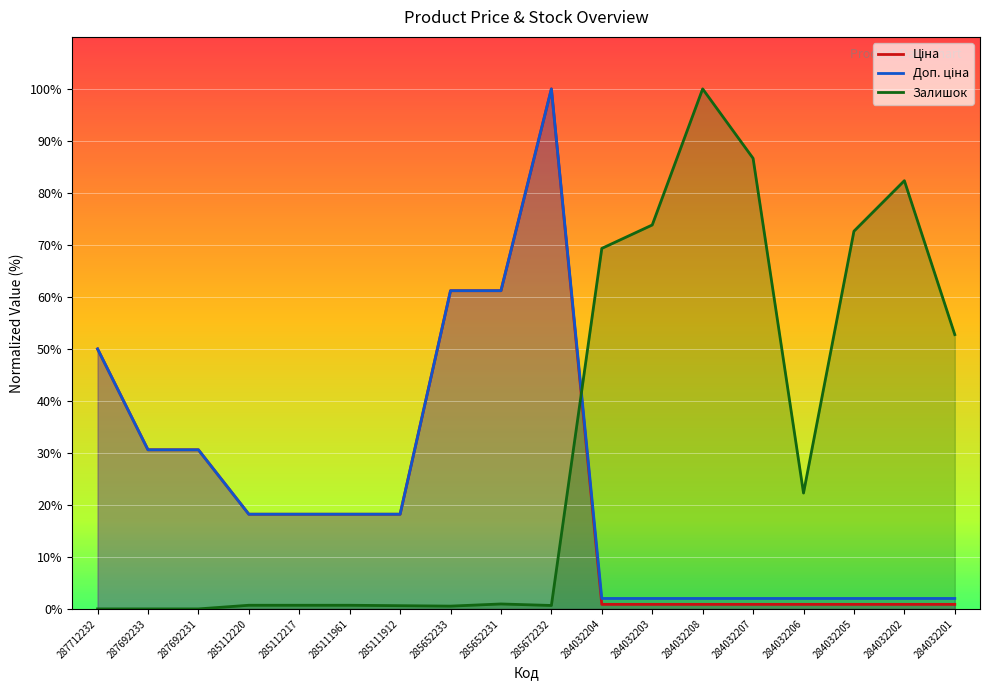

True or false: Ціна has a value of 1.3 at 284032207.

False